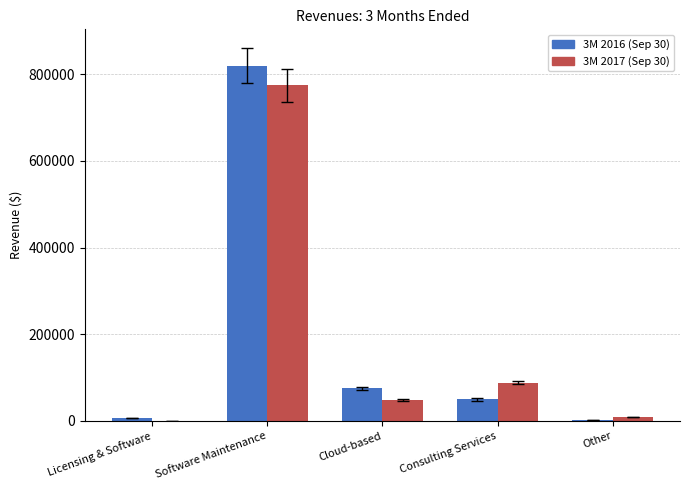

Reading left to right, what are all the values shown in this chart?

3M 2016 (Sep 30): Licensing & Software=7290	Software Maintenance=819450	Cloud-based=75099	Consulting Services=49403	Other=2019
3M 2017 (Sep 30): Licensing & Software=294	Software Maintenance=774276	Cloud-based=48648	Consulting Services=88472	Other=9028